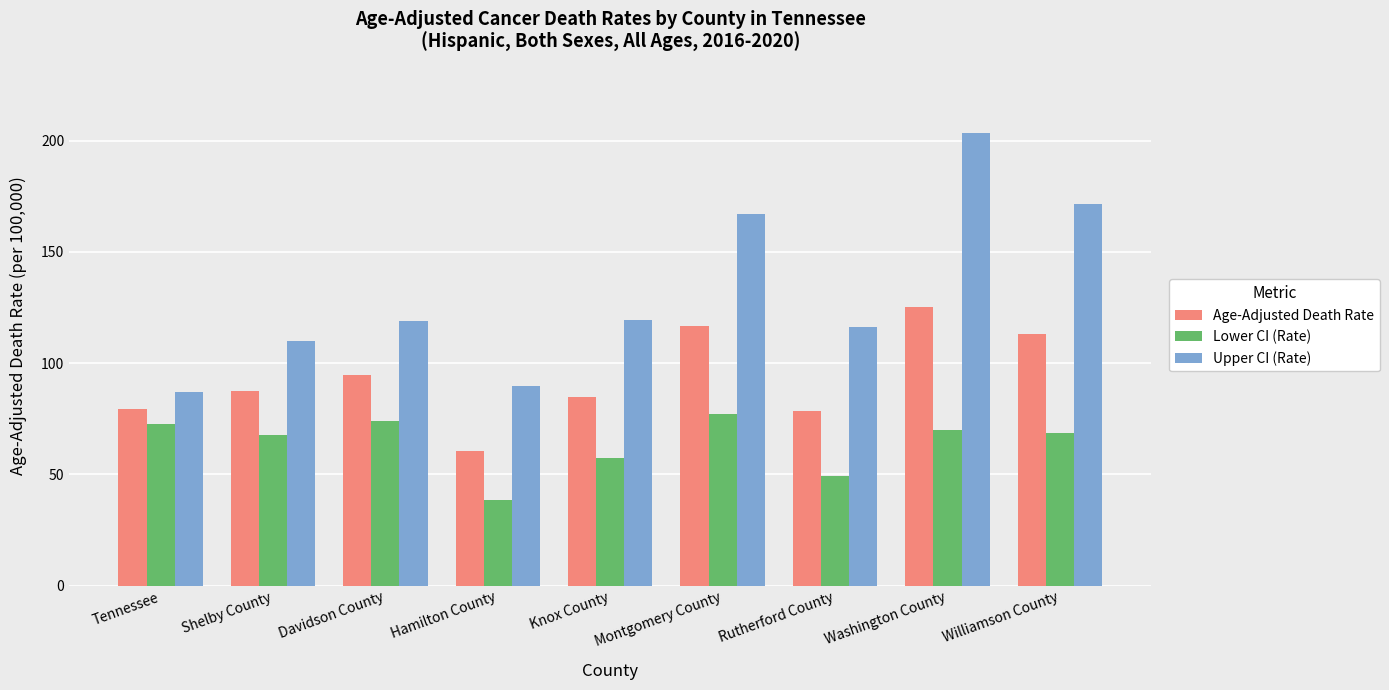

Which series has the widest spread of values?

Upper CI (Rate)